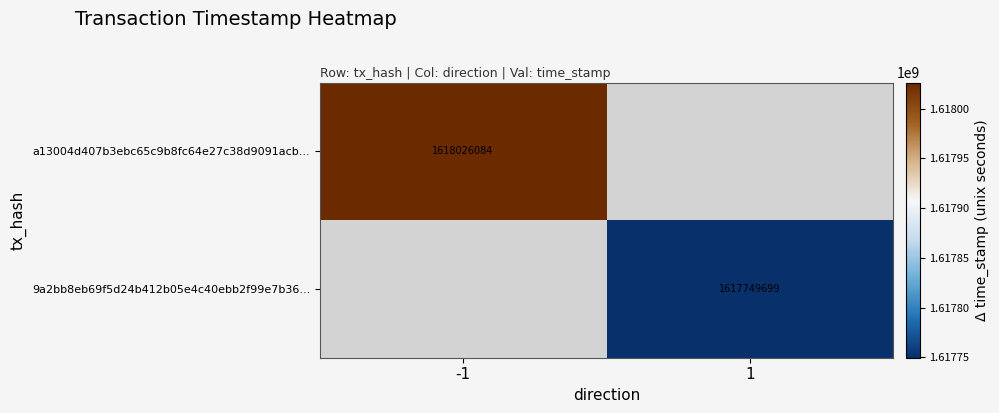

The value of 9a2bb8eb69f5d24b412b05e4c40ebb2f99e7b36... at 1 is 657085536.3. True or false?

False